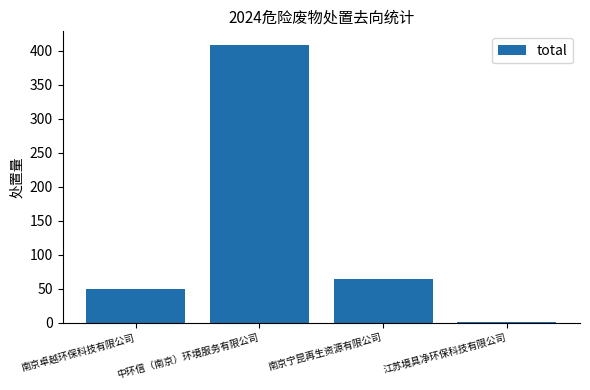

Are the bars horizontal?

No